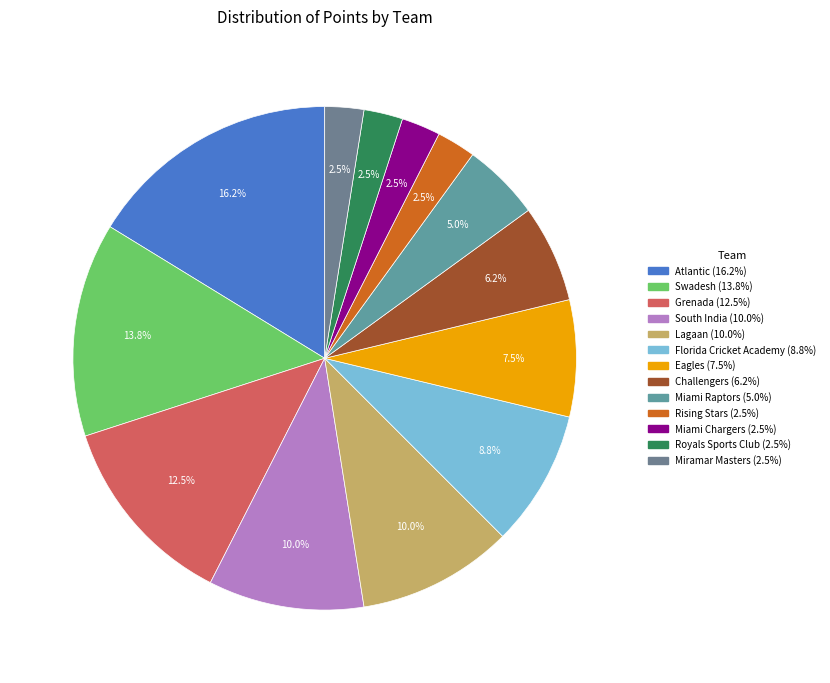

Does Florida Cricket Academy represent more than half of the total?

No